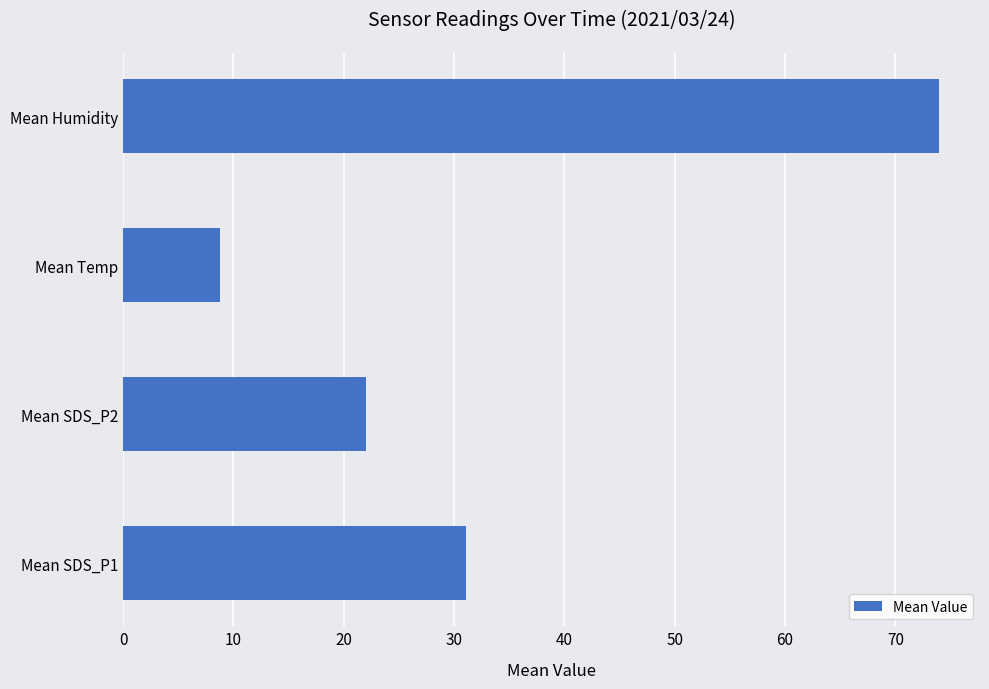

What is the sum of all values?

135.9